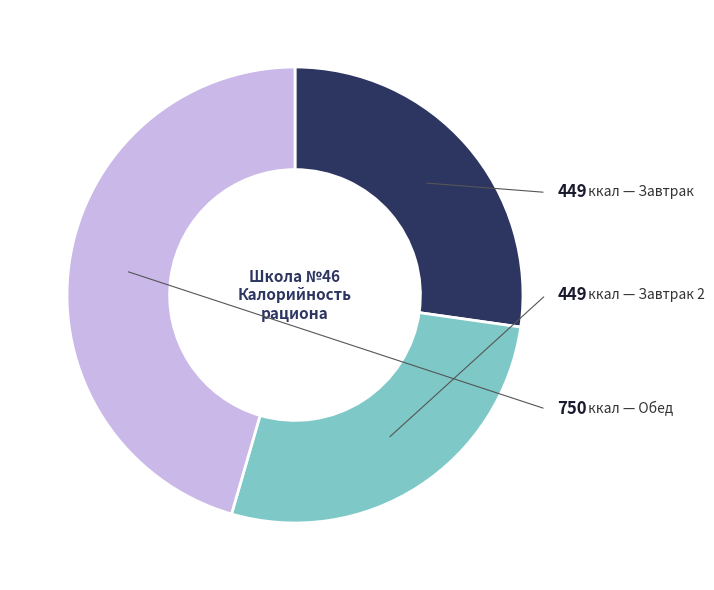

Is there any slice that represents more than half of the pie?

No